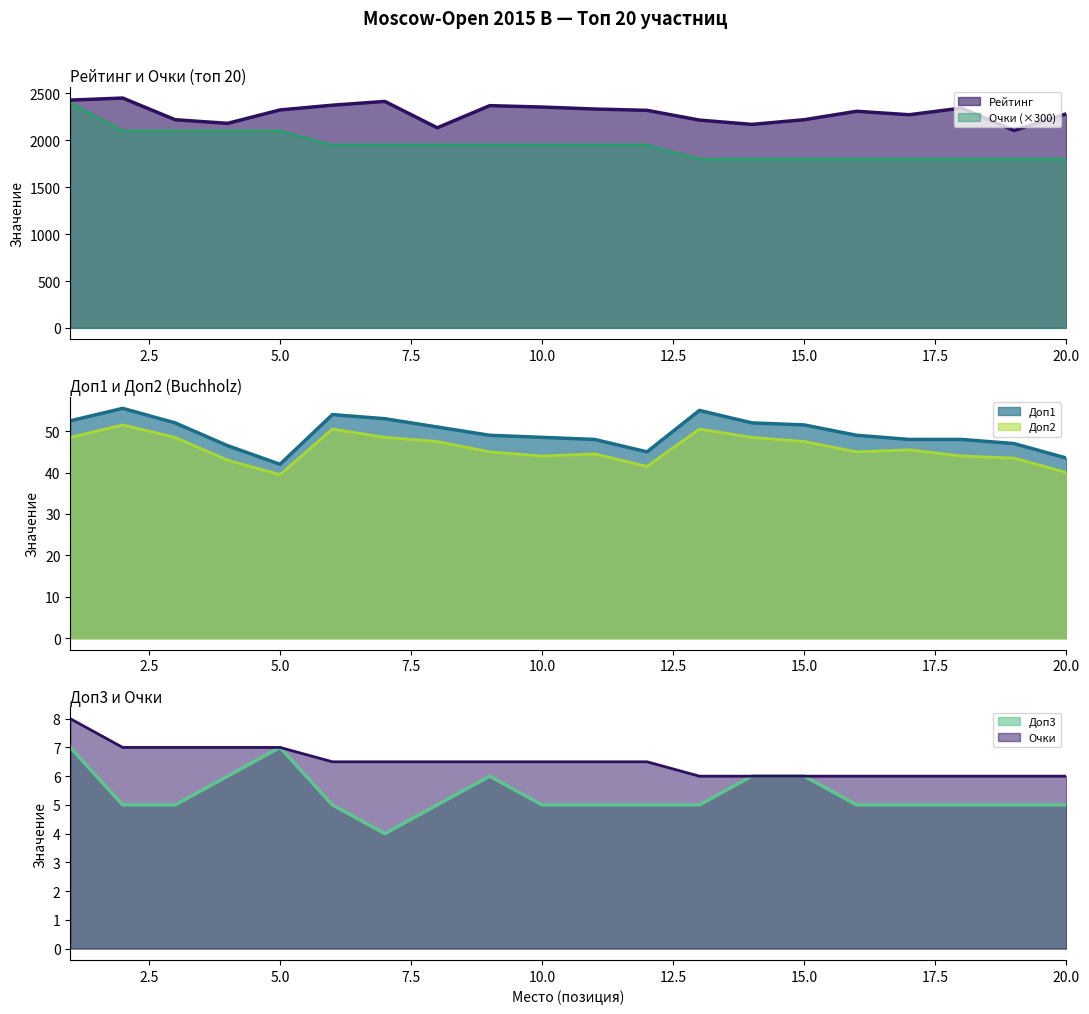

At which label is Рейтинг closest to 2278?

17